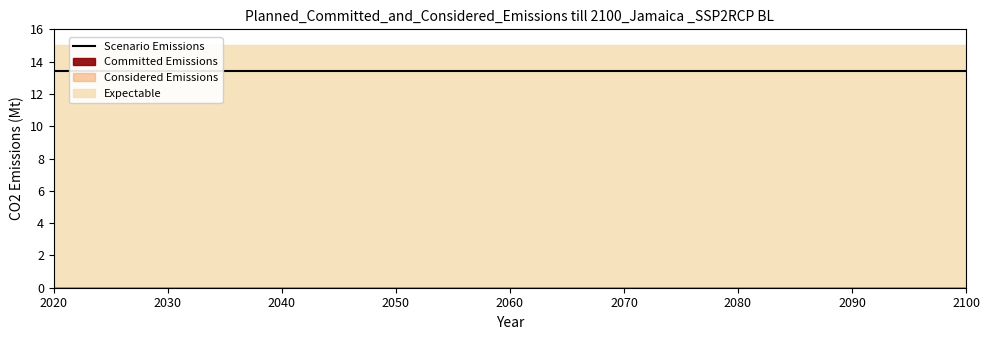

True or false: reference and actual intersect in this chart.

False